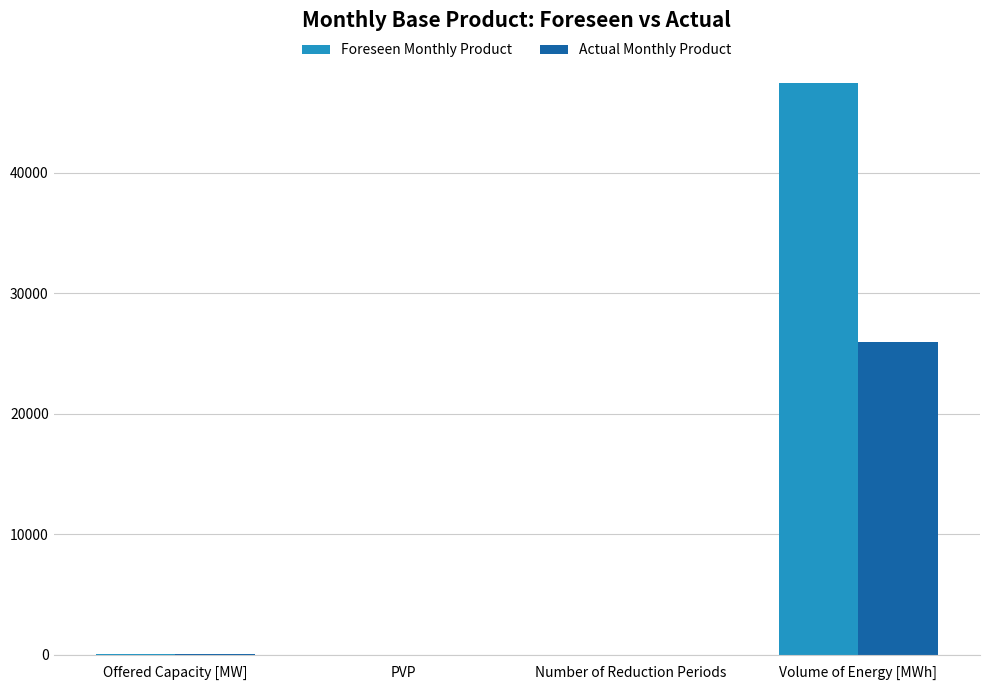

Which label corresponds to the largest value in the chart?

Volume of Energy [MWh]